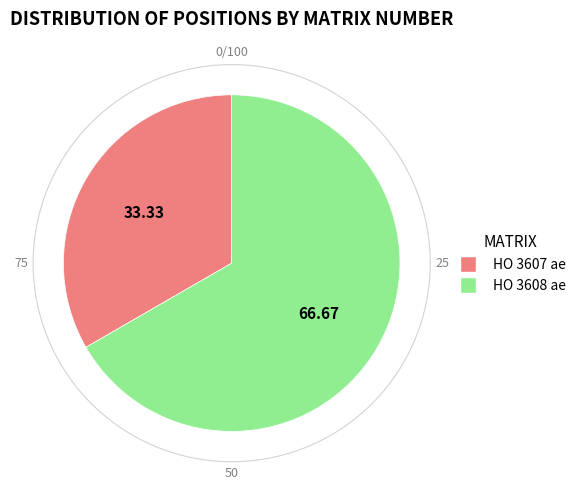

What percentage is the HO 3608 ae slice, to the nearest percent?

67%